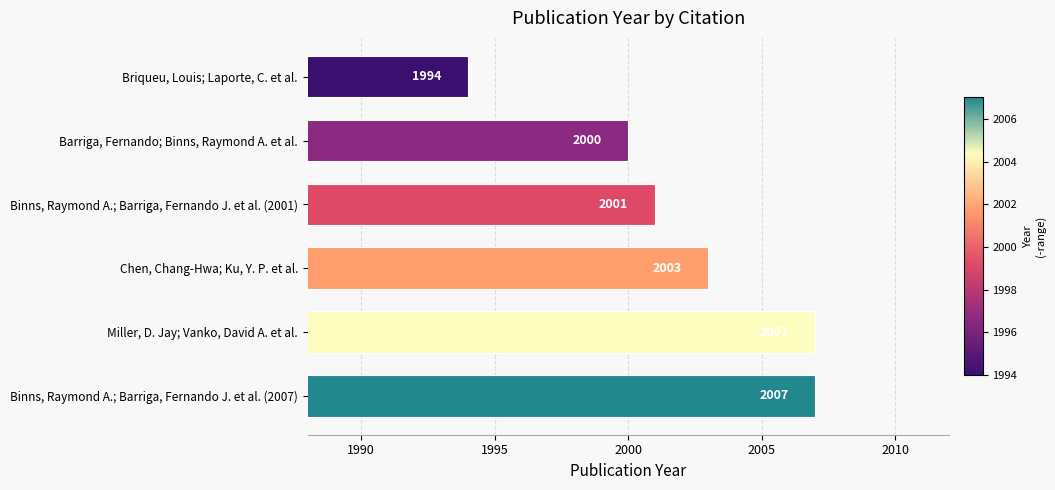

The chart shows a value of 3300 at Barriga, Fernando; Binns, Raymond A. et al.. True or false?

False